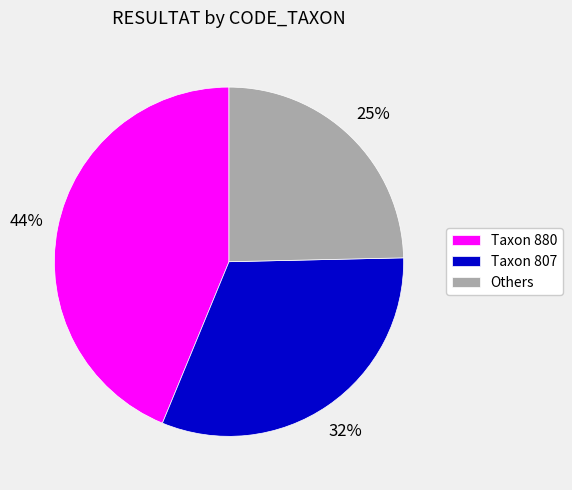

True or false: Others accounts for 36% of the total.

False